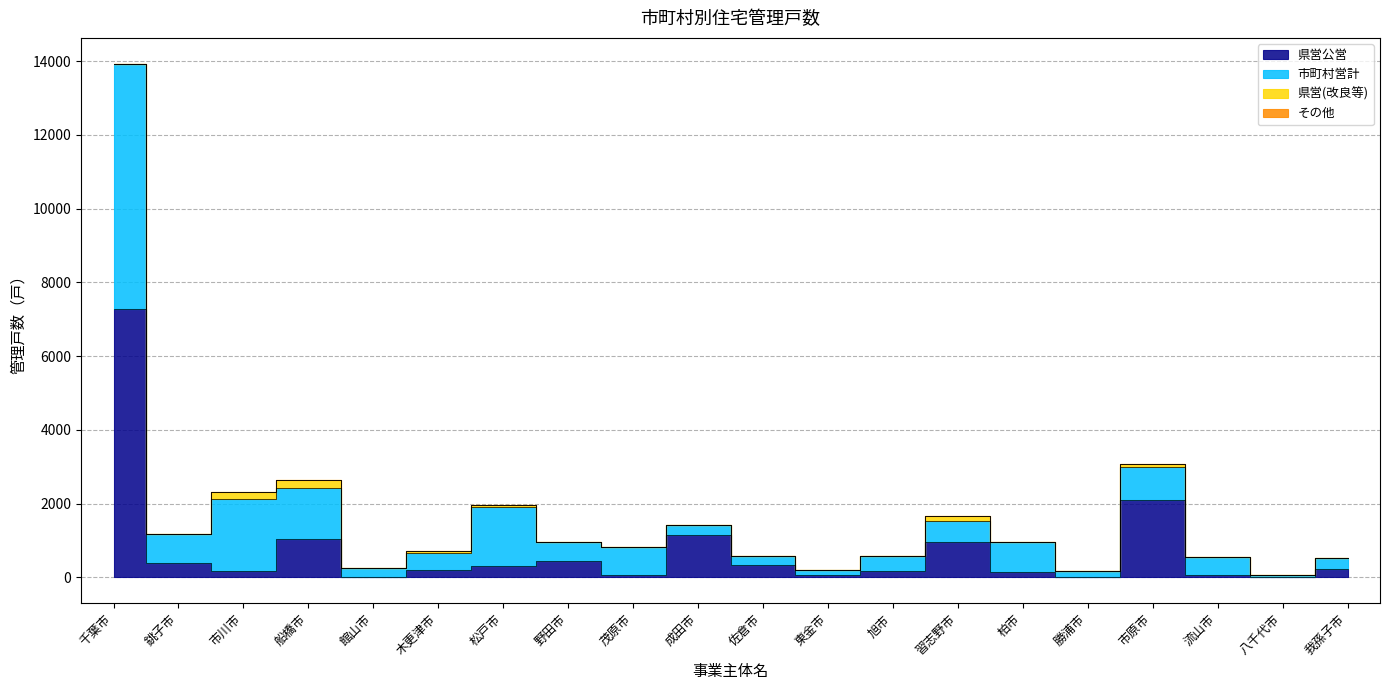

What is the sum of the 総計 values at 船橋市 and 野田市?

3586